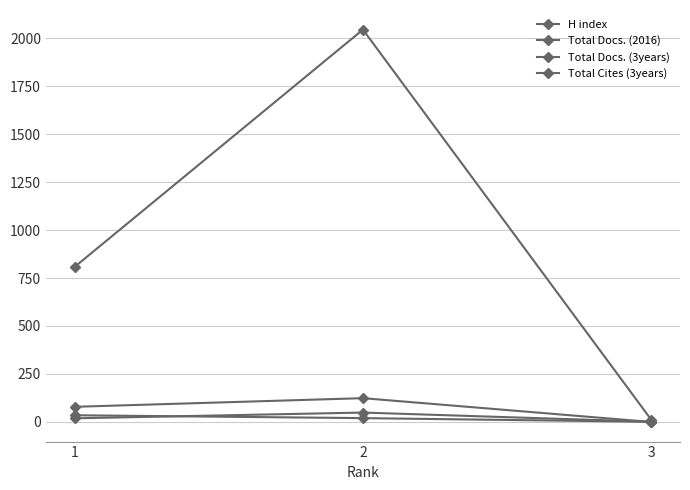

Is this an area chart (filled region under the line)?

No